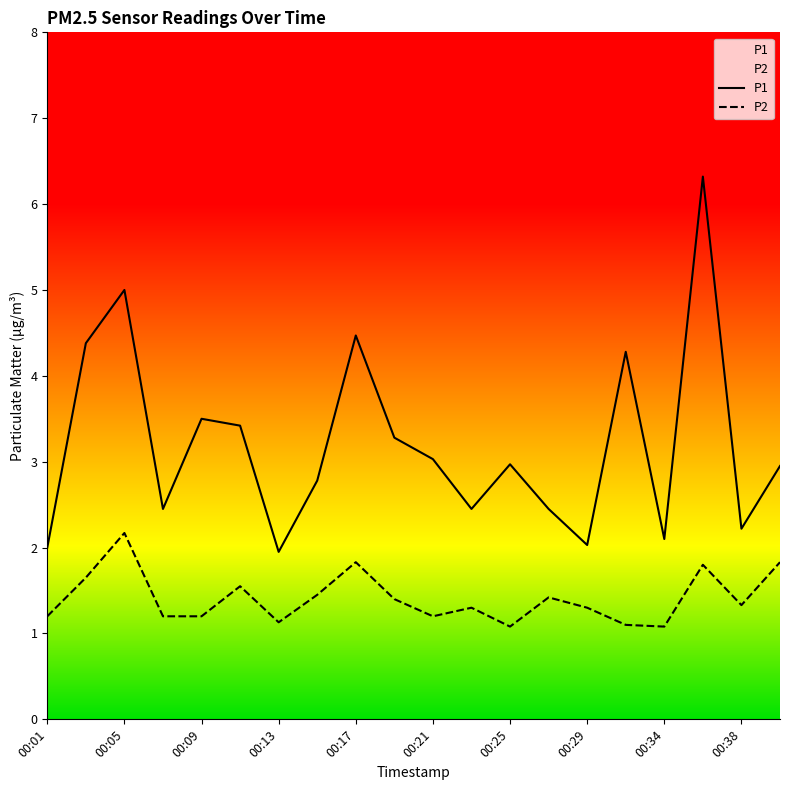

What is the difference between the maximum and minimum values in the P1 series?

4.4